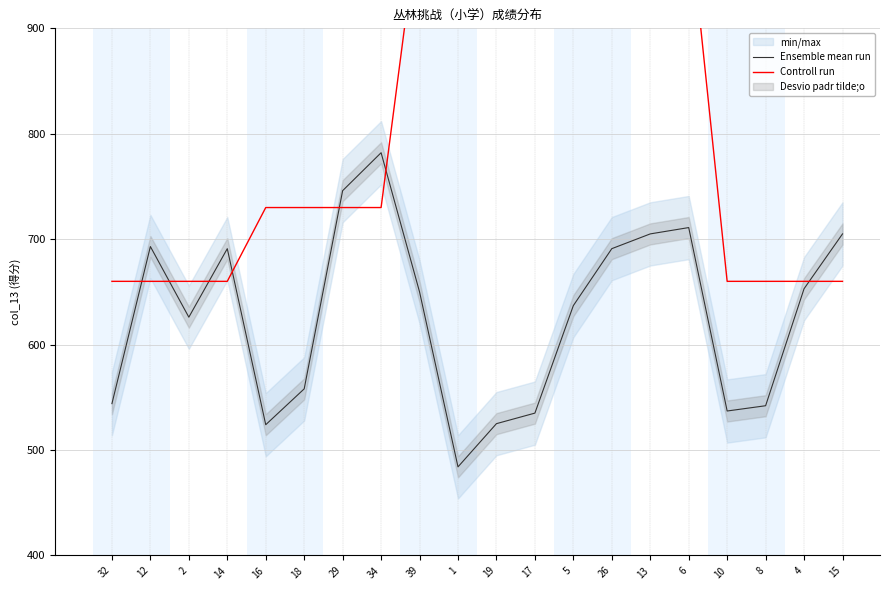

Which series changed the most between 19 and 10?

Controll run